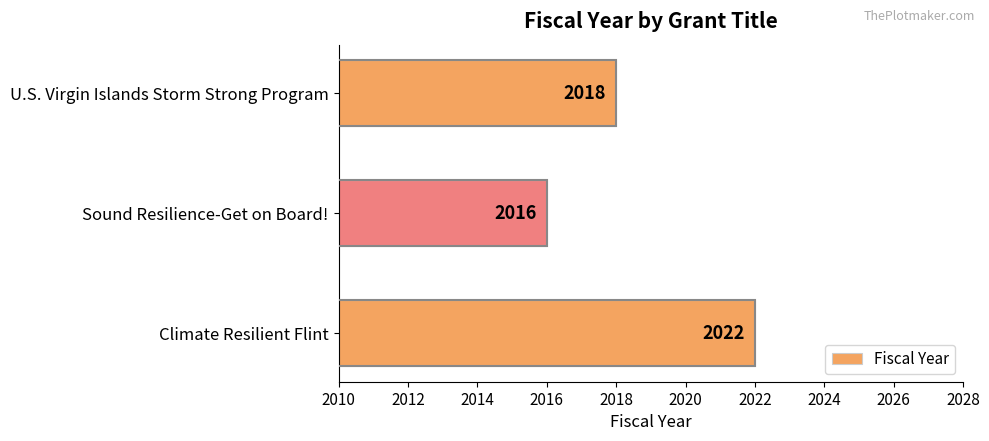

At which category does the chart reach its peak across all series?

Climate Resilient Flint